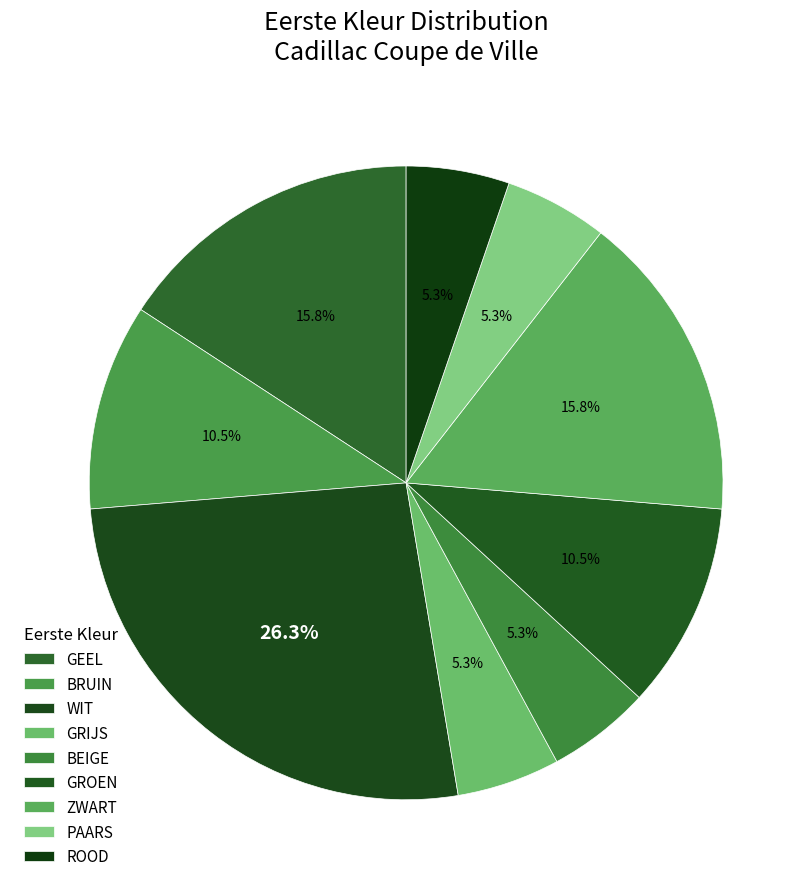

Is the sum of ROOD and GROEN greater than half?

No